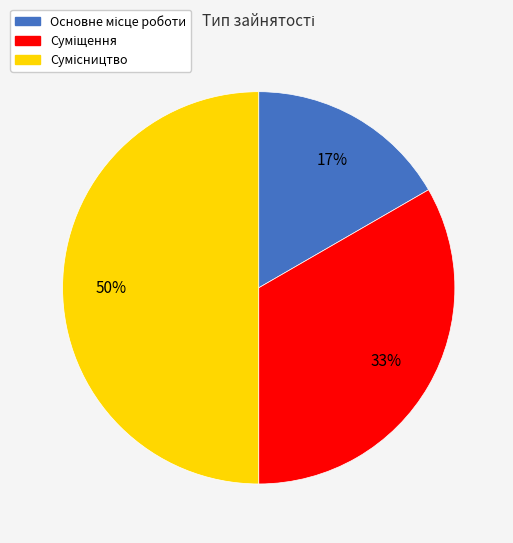

To the nearest percent, what is the average slice percentage?

33%